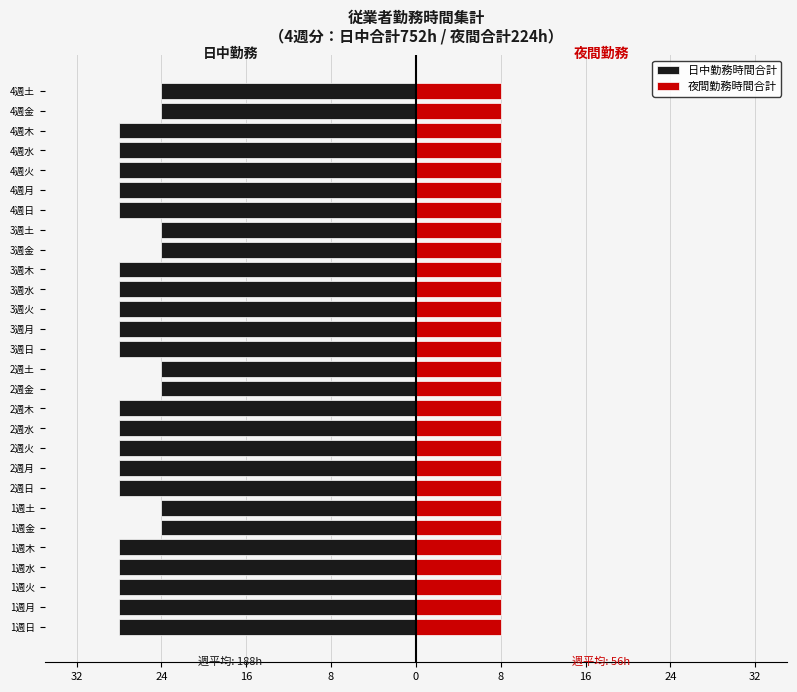

How many groups of bars are there?

28